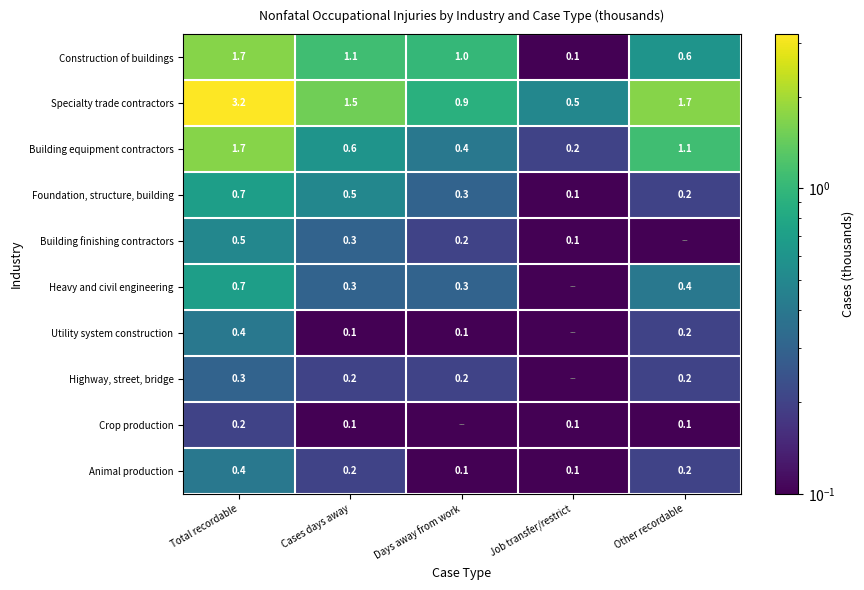

Is it true that Specialty trade contractors equals 3.2 at Total recordable?

True